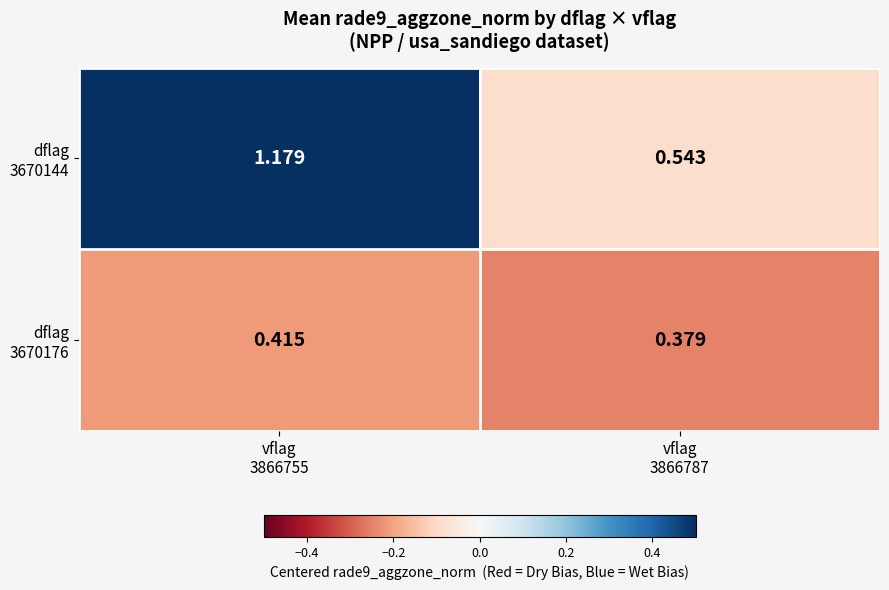

At which category is the sum across all series the highest?

vflag
3866755